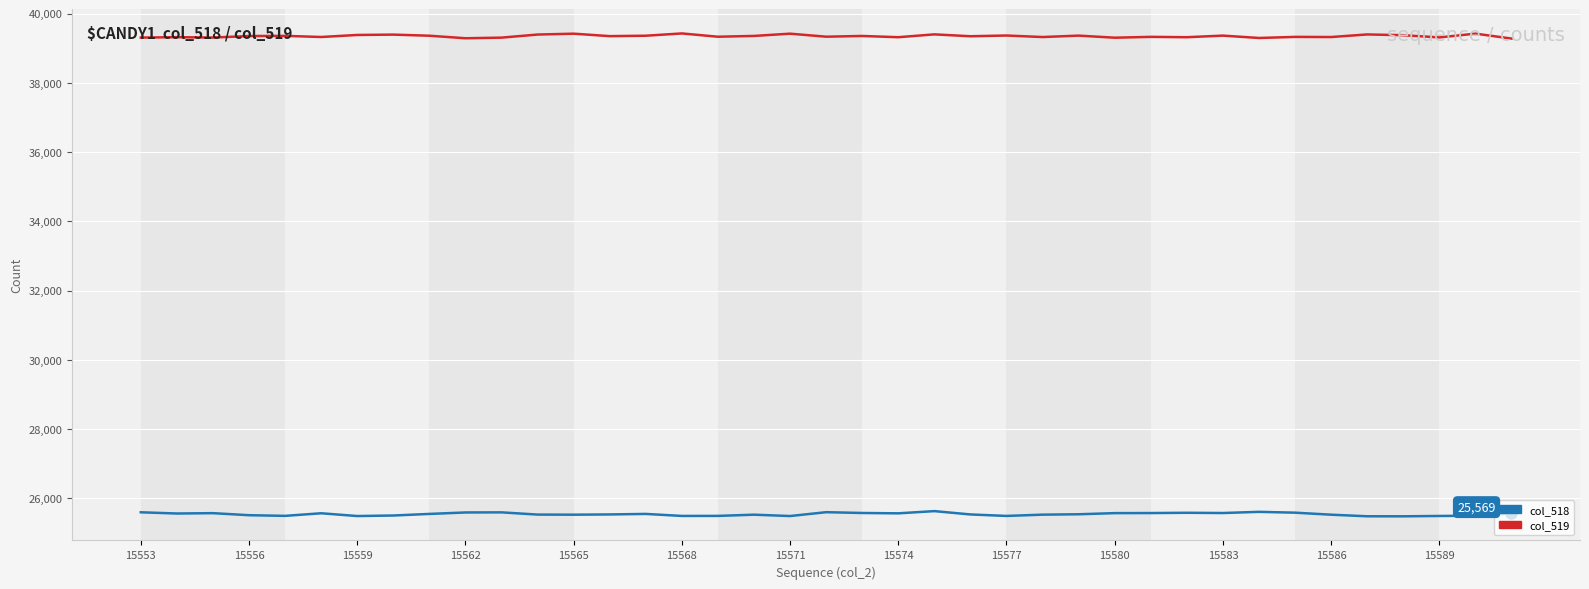

Which series has the largest total across all categories?

col_519